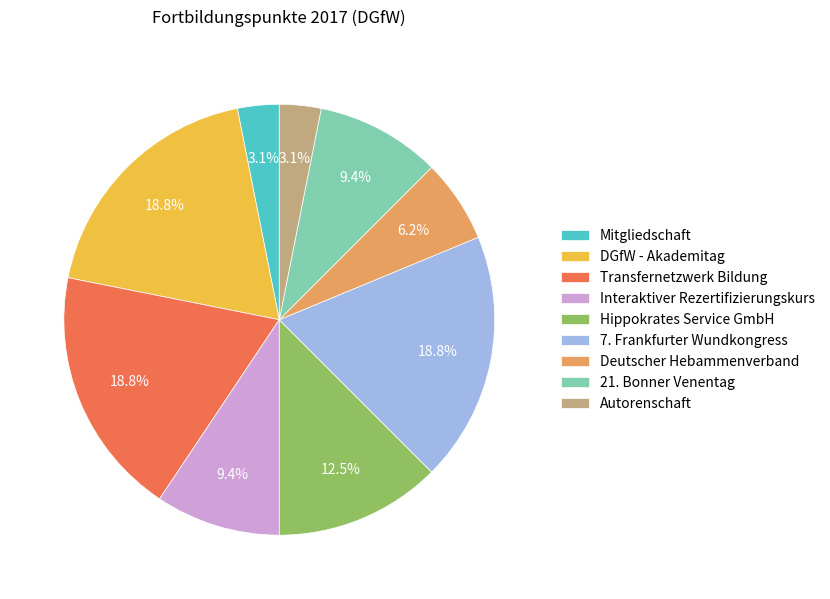

Is it true that Interaktiver Rezertifizierungskurs is 4% of the pie?

False